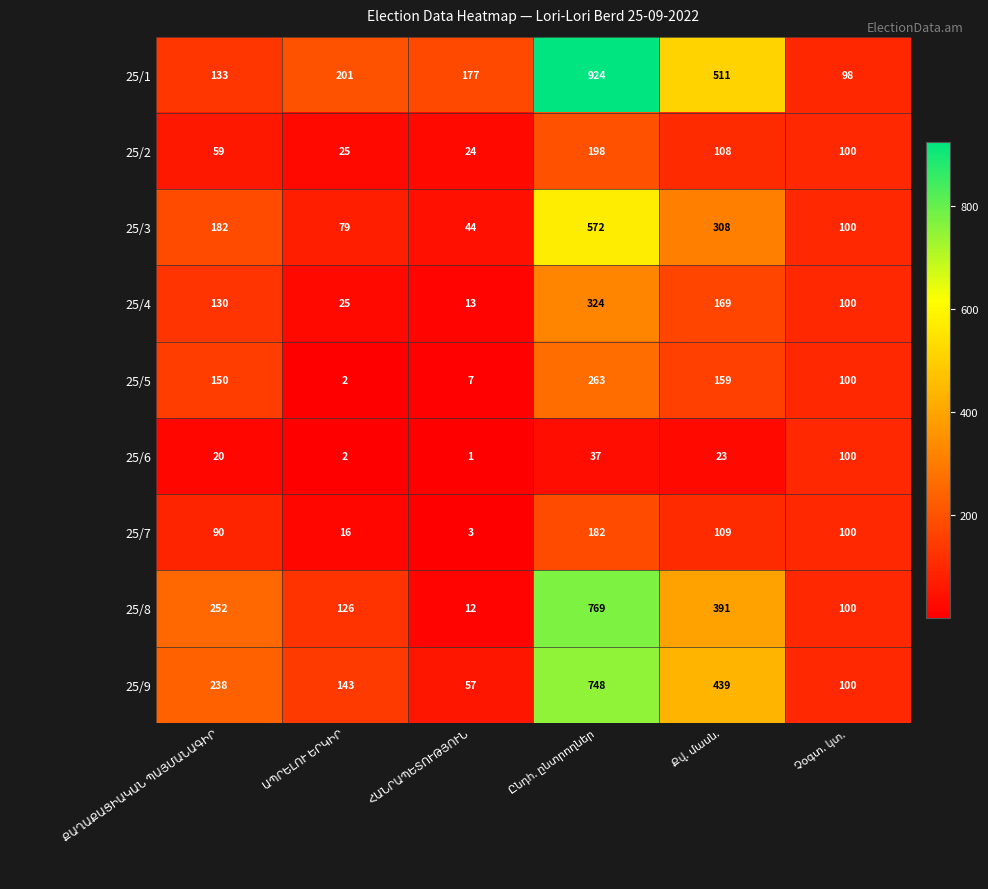

What is the difference between the second highest and second lowest values in the 25/6 series?

35